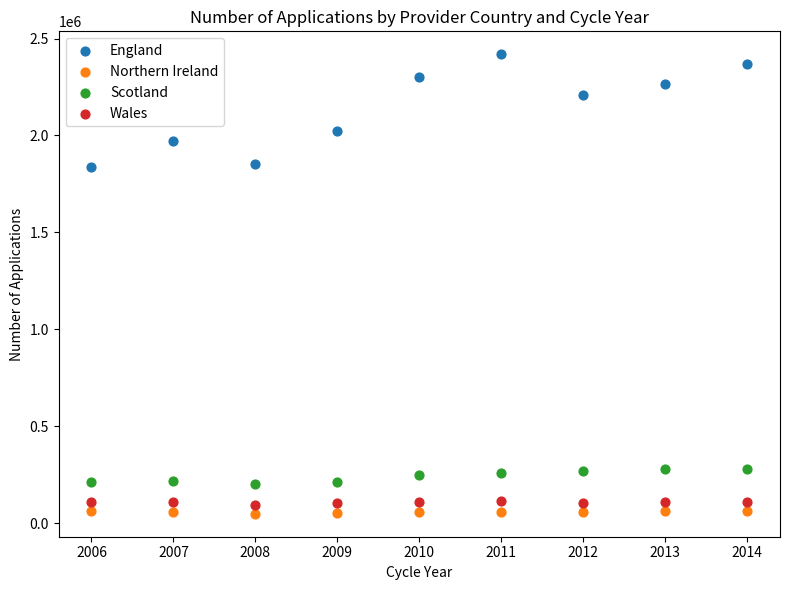

Across all data points, what is the range of X values (max minus min)?

8